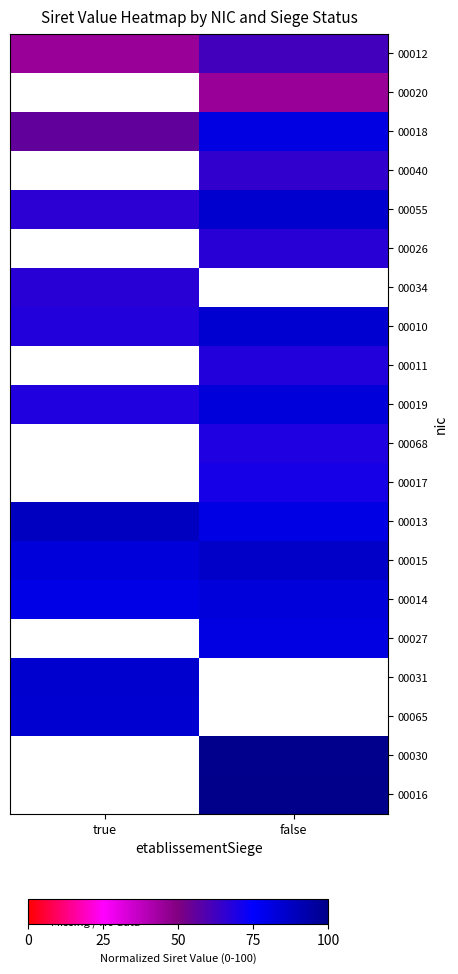

What is the sum of the 00012 values at true and false?

107.1